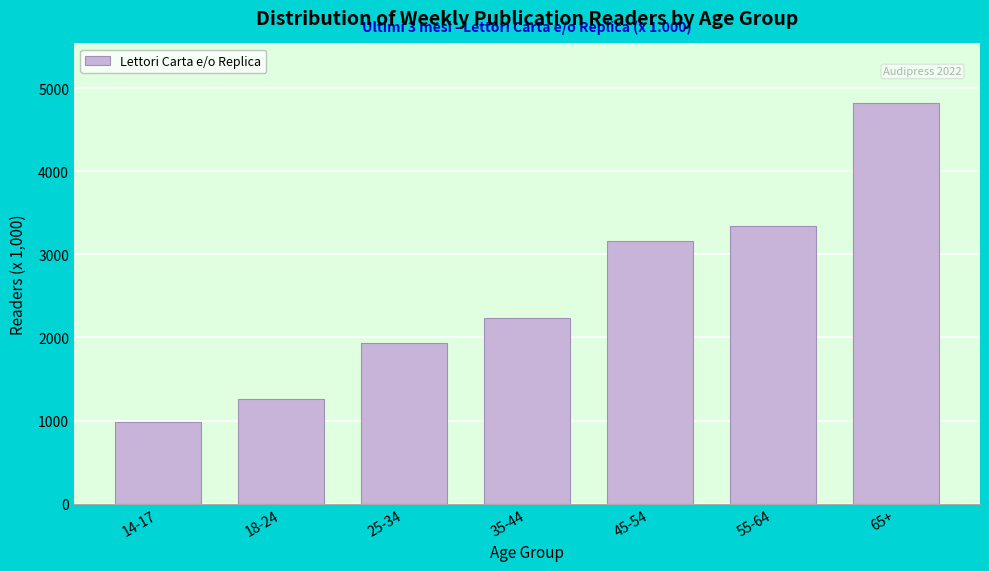

Reading right to left, extract all data points from this chart.

65+=4816	55-64=3347	45-54=3158	35-44=2230	25-34=1930	18-24=1258	14-17=987